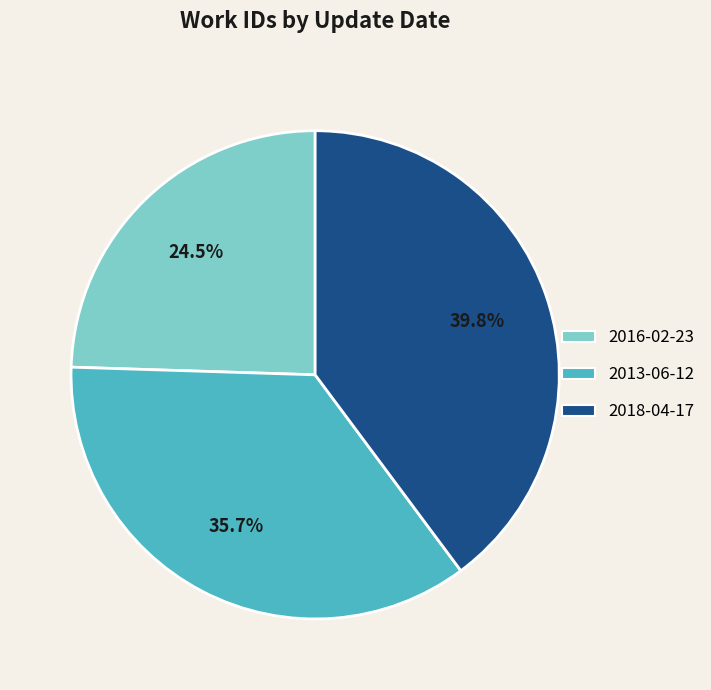

What is the ratio of the value at 2018-04-17 to the value at 2013-06-12?

1.1